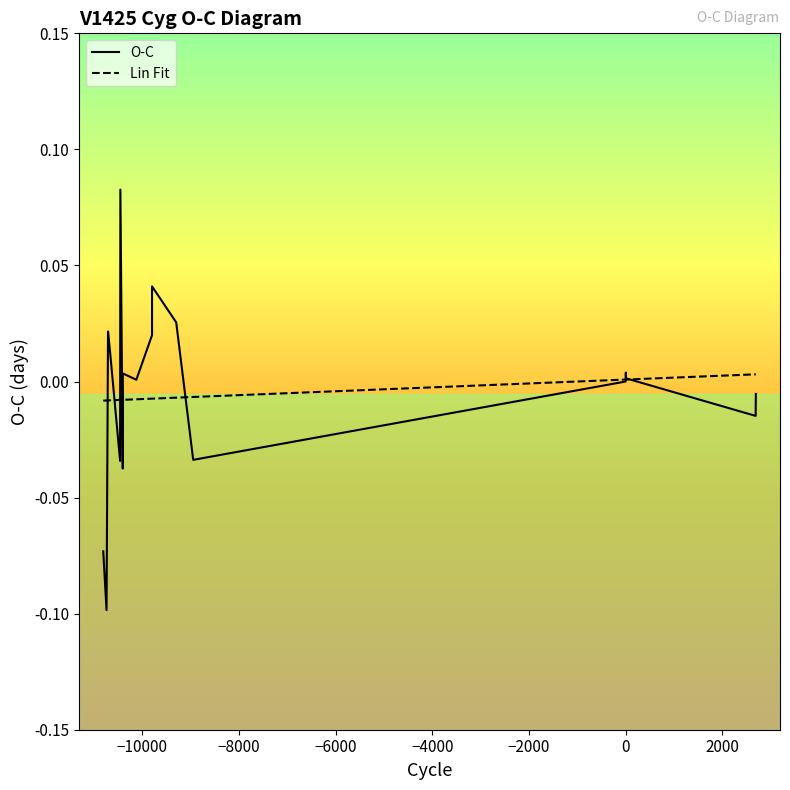

Is it true that Lin Fit equals -0.0 at 11?

False